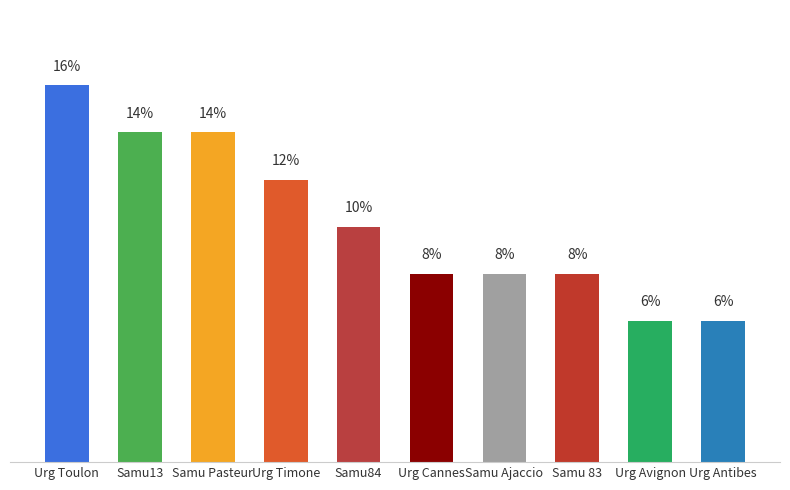

Which has a higher value, Samu13 or Urg Timone?

Samu13